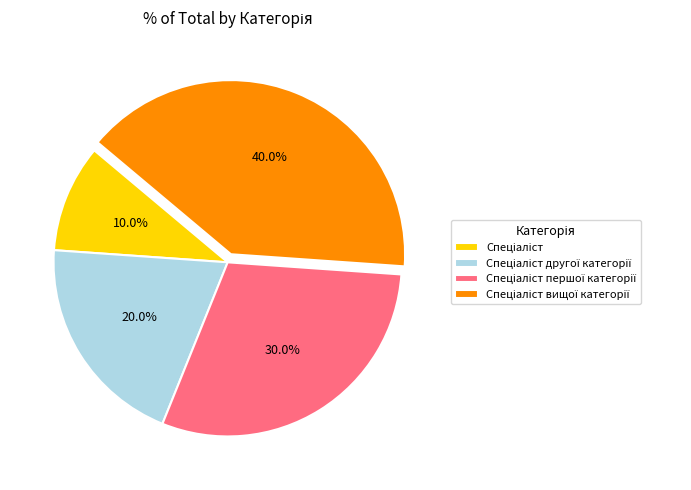

Count the number of slices in the pie.

4